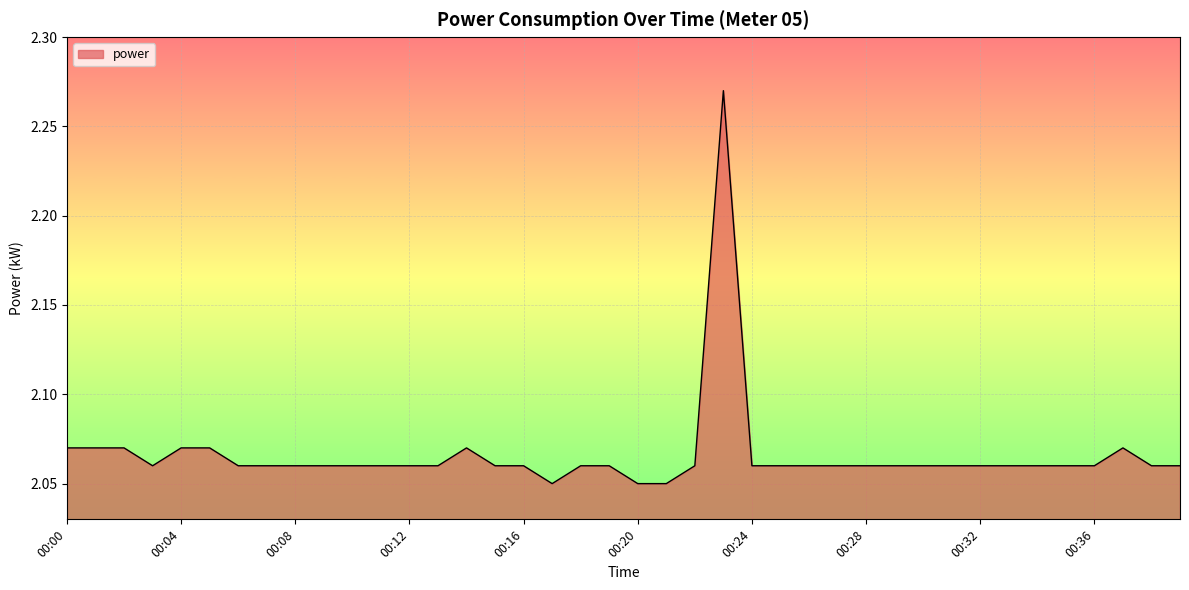

What is the average value?

2.1